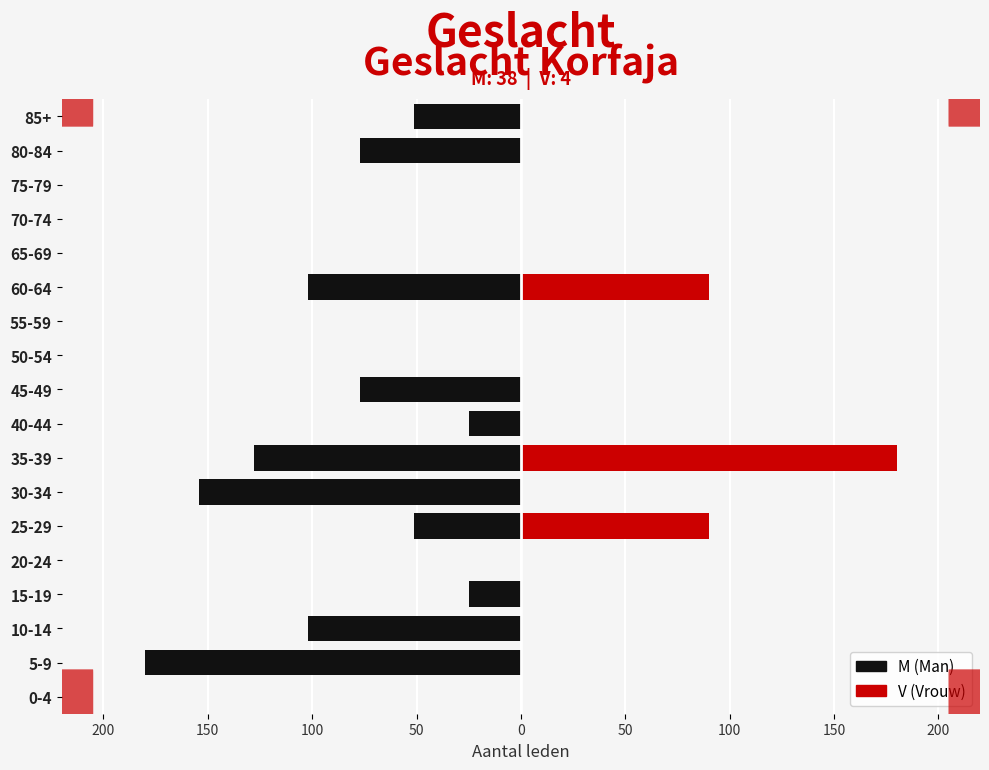

What is the average value of the M series?

-54